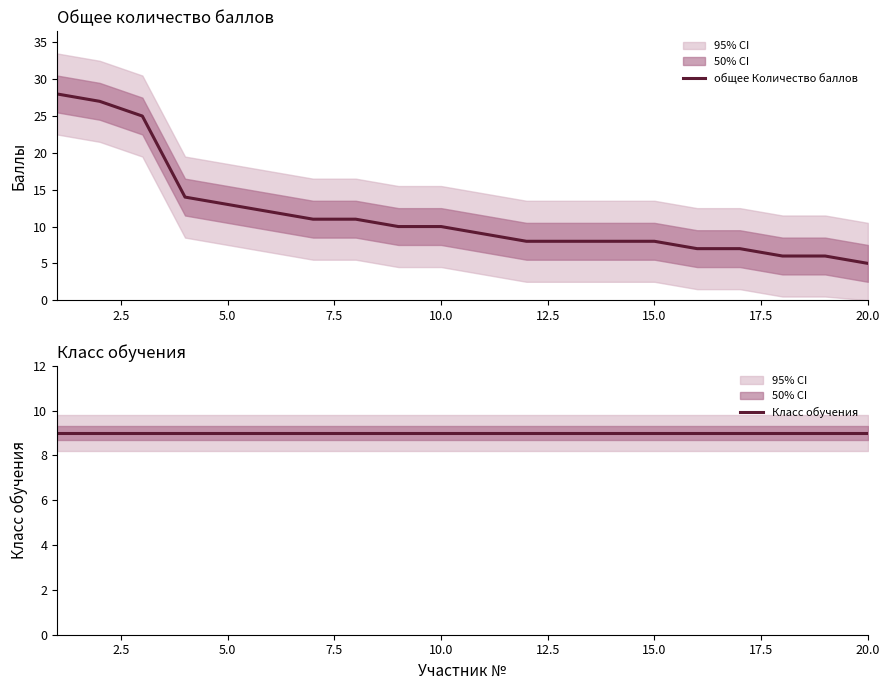

What is the maximum value for общее Количество баллов?

28